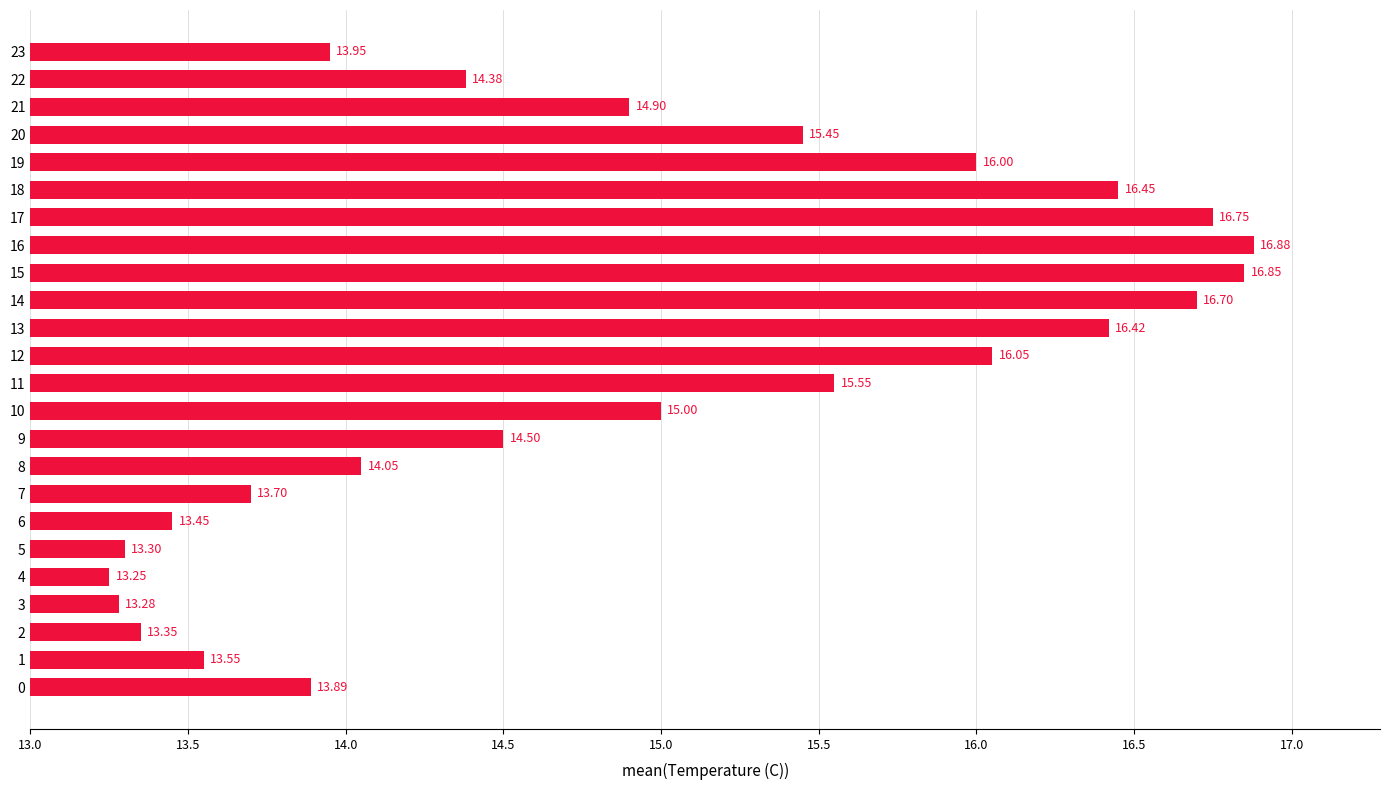

Rank the categories by value from highest to lowest.

16, 15, 17, 14, 18, 13, 12, 19, 11, 20, 10, 21, 9, 22, 8, 23, 0, 7, 1, 6, 2, 5, 3, 4